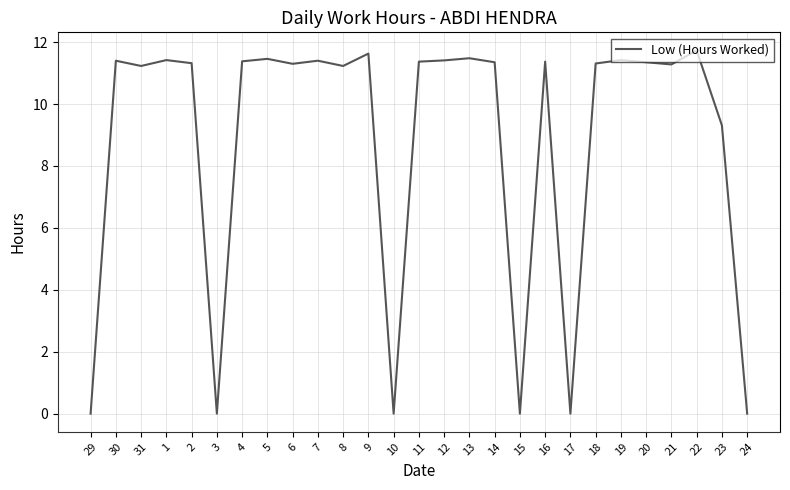

What is the change in value from 2 to 9?

+0.3